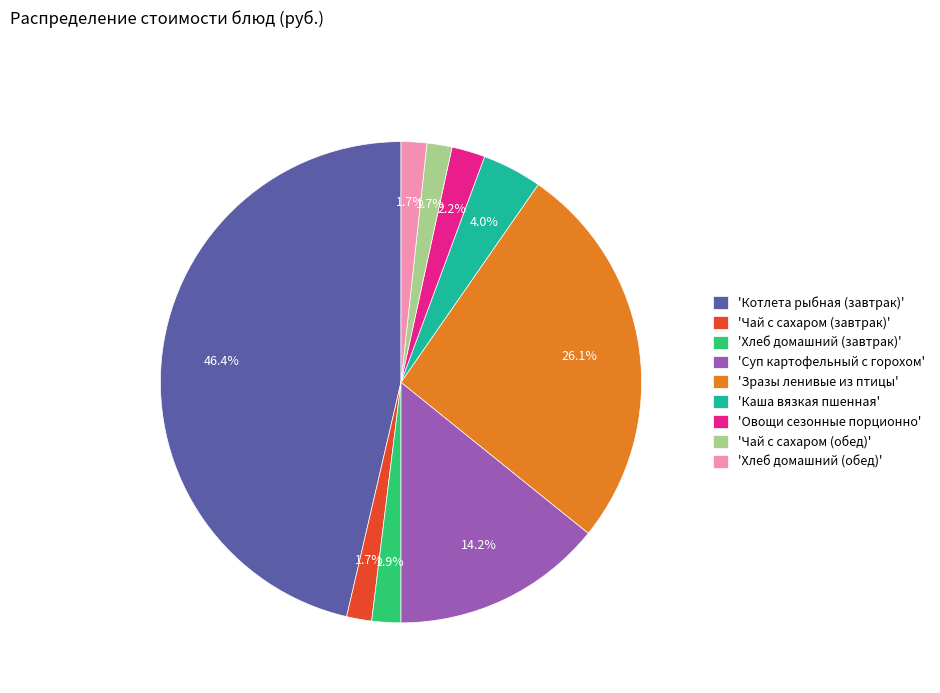

Which category has the biggest portion of the pie?

'Котлета рыбная (завтрак)'